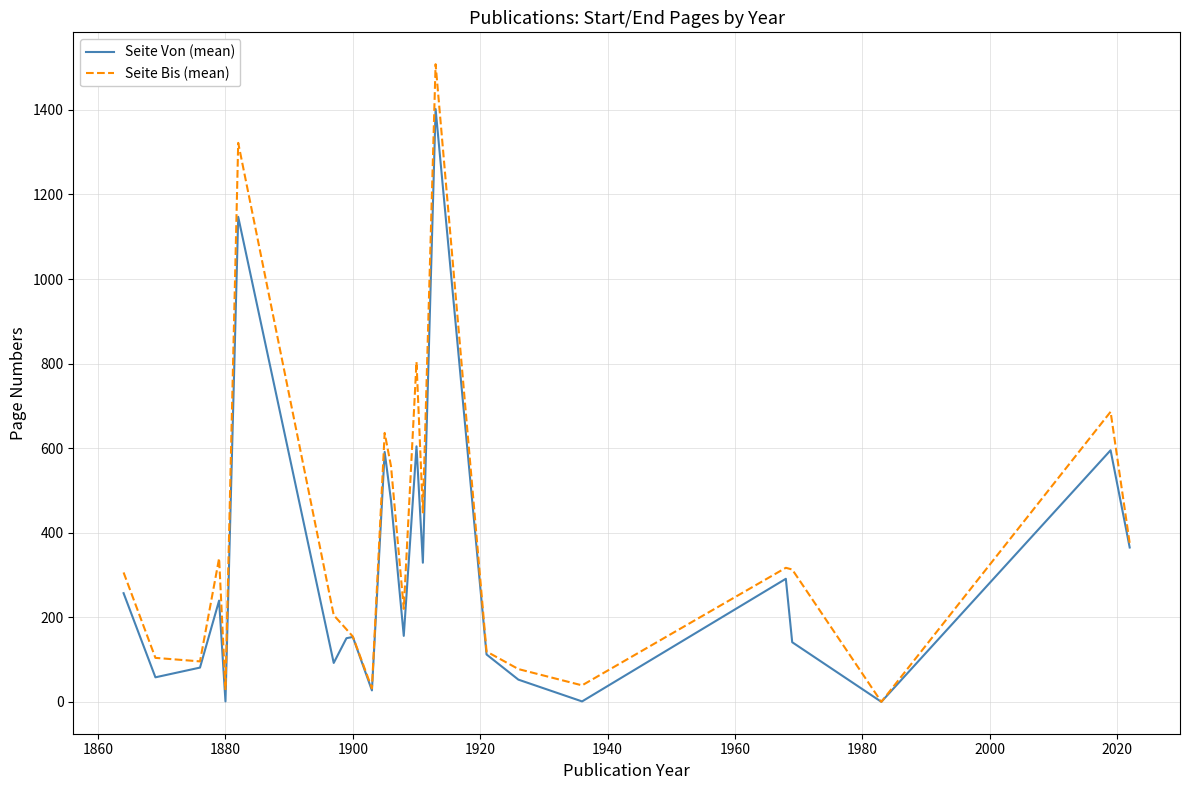

Rank the series by their average value, from lowest to highest.

Seite Von (mean), Seite Bis (mean)